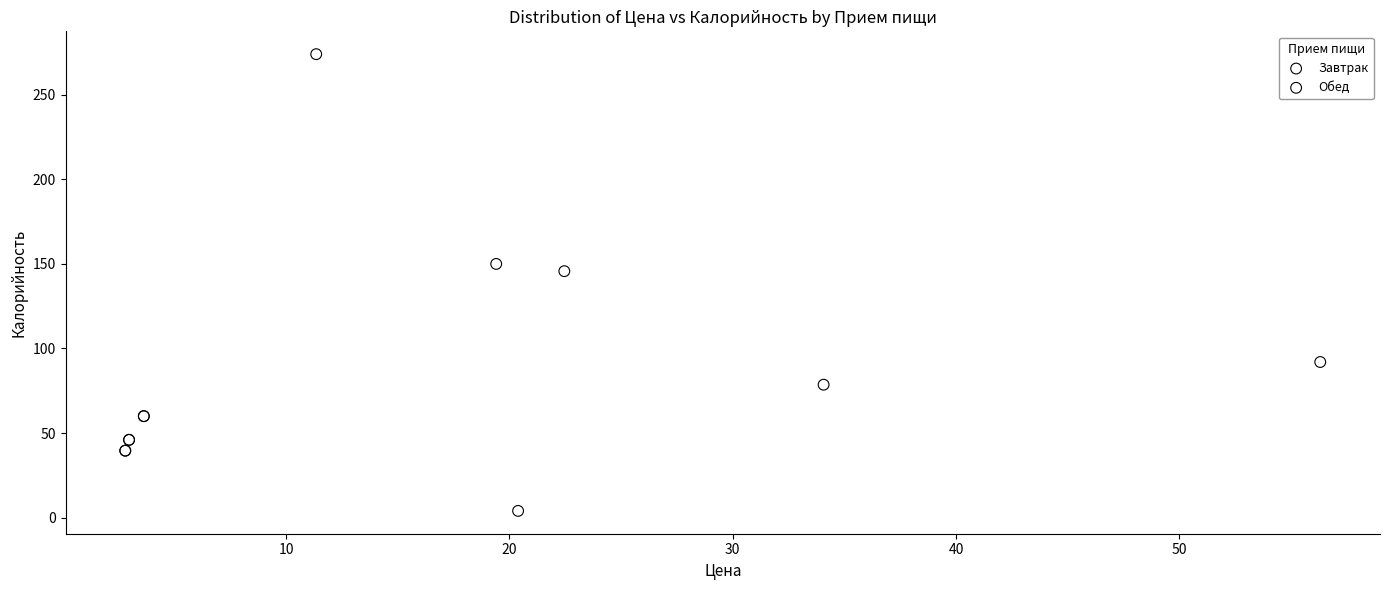

What are all the series names shown in the legend?

Завтрак, Обед